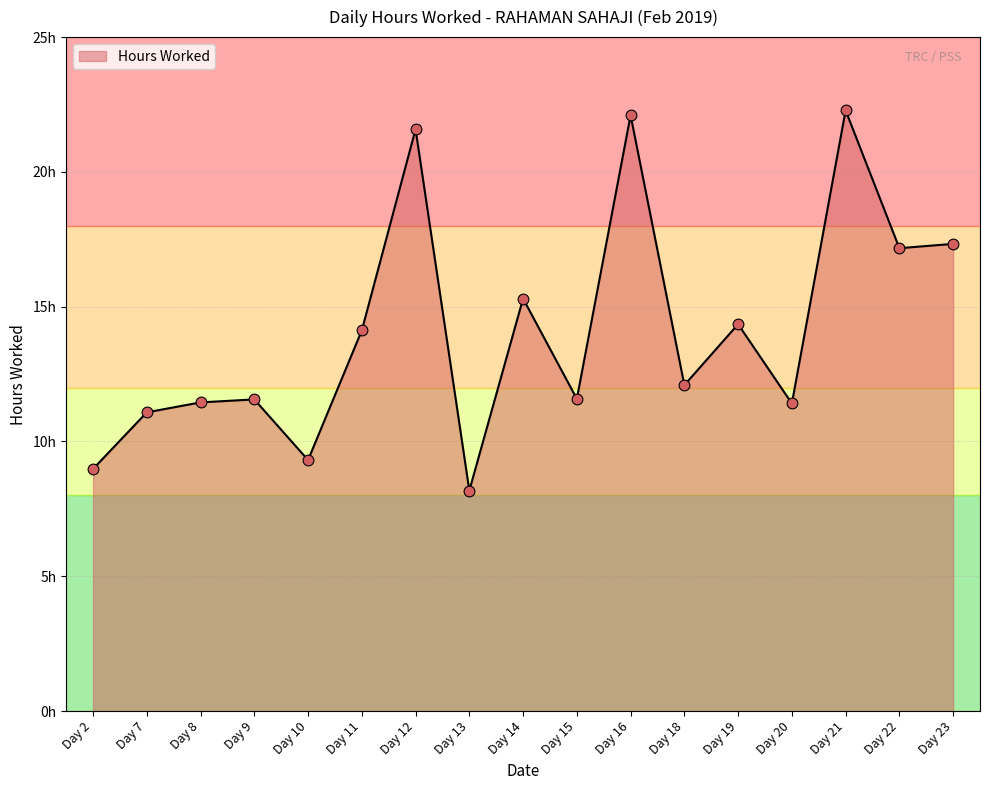

What is the change in value from Day 15 to Day 22?

+5.6